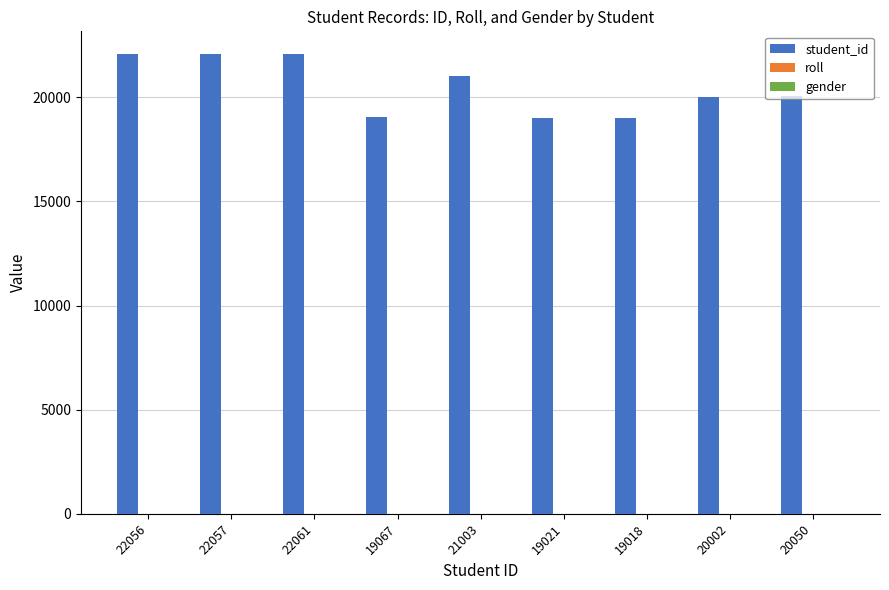

Which series has the largest total across all categories?

student_id